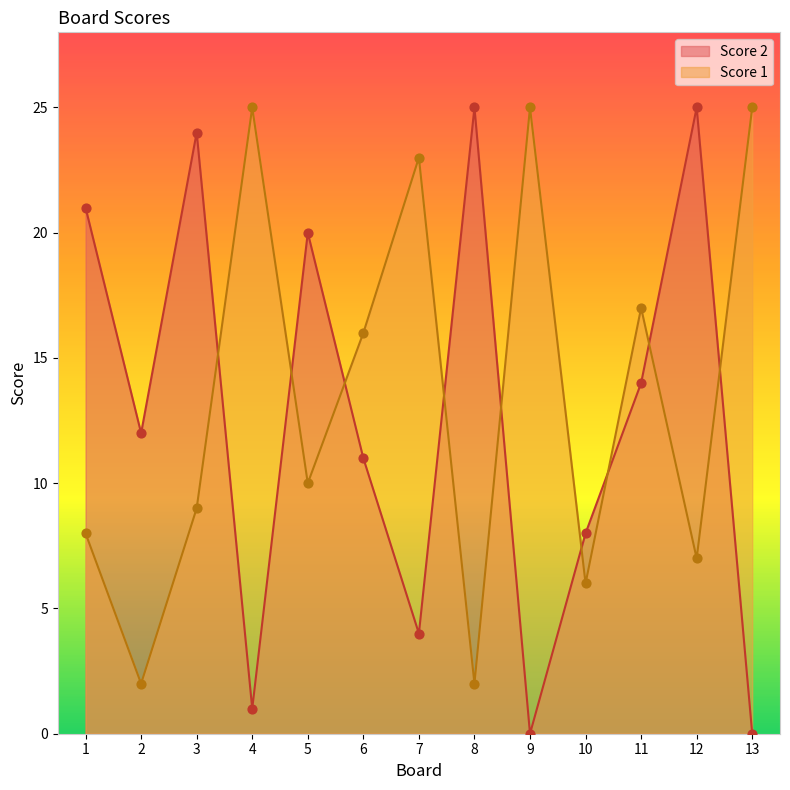

What is the total value across all series at 7?

27